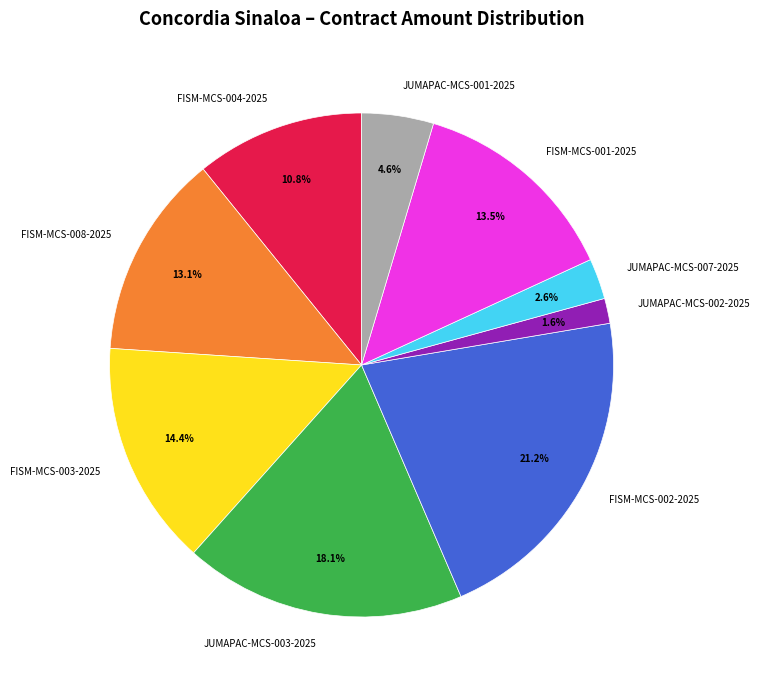

Which slice is the largest?

FISM-MCS-002-2025